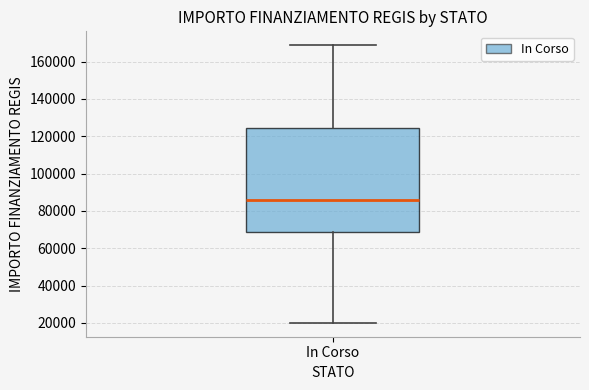

Where is the lower edge of the box for In Corso on the y-axis? The values are not printed on the chart, so give them approximately, as read against the axis.

68000